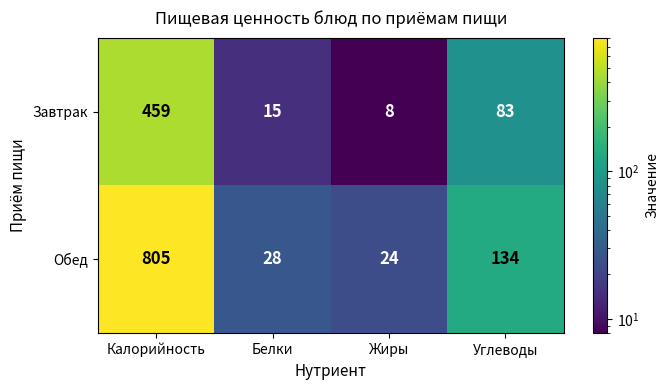

What is the minimum value shown in the chart?

8